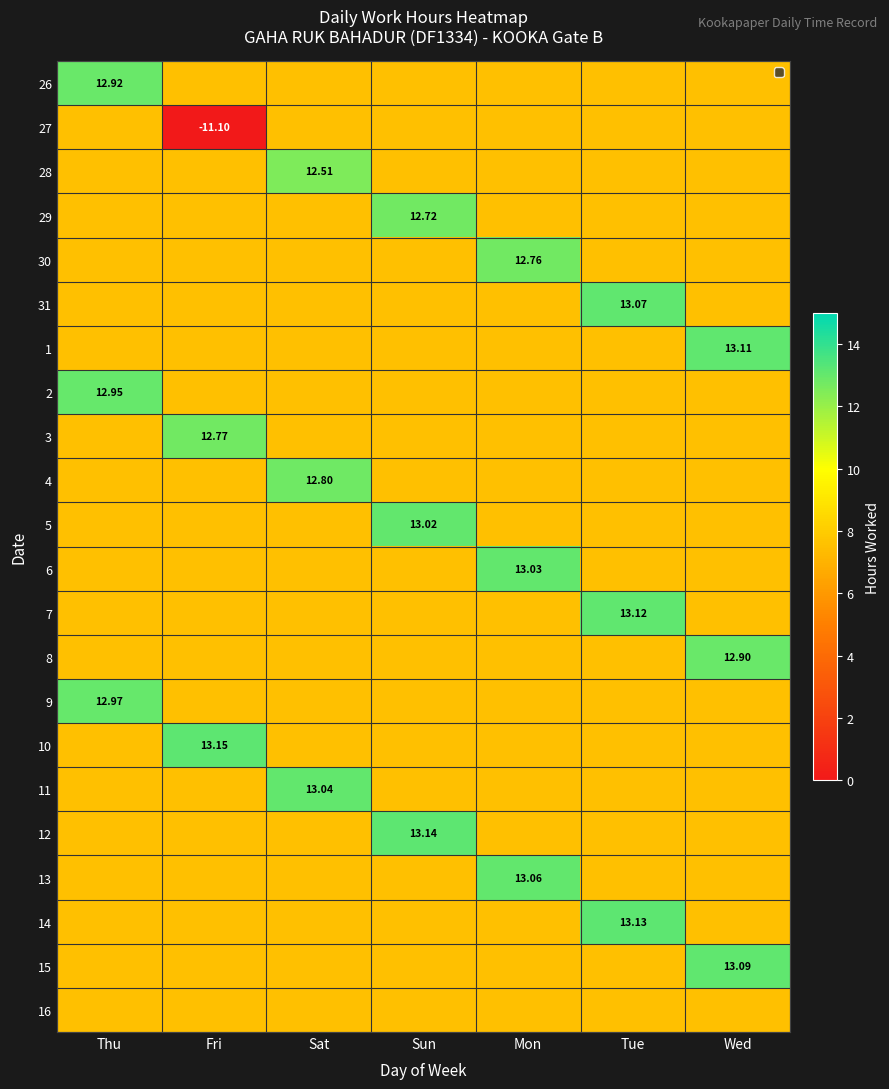

Which category has the highest value across all series?

Fri